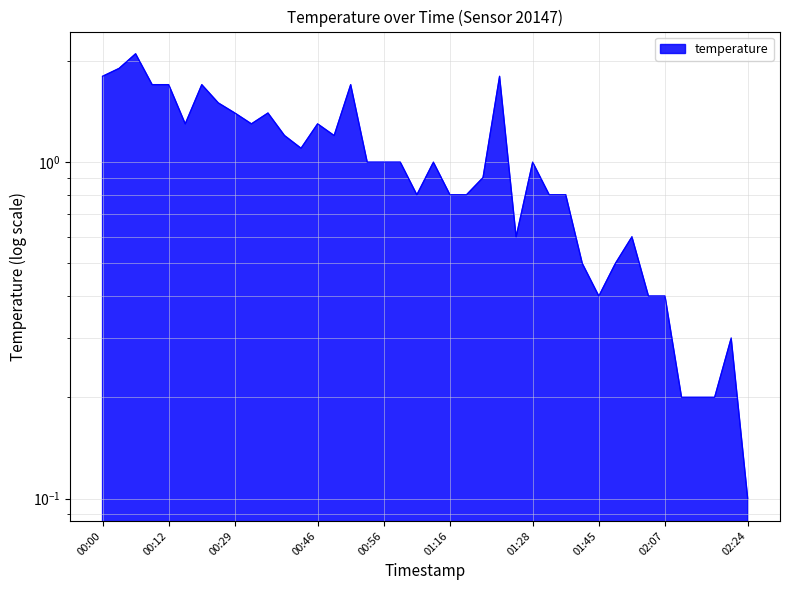

What is the difference between the values at 00:44 and 01:01?

0.1